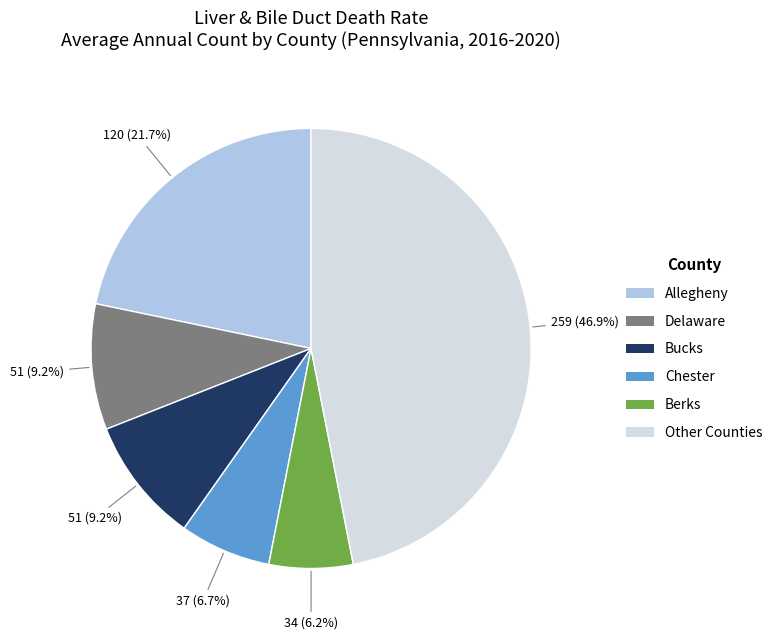

Which category has the biggest portion of the pie?

Other Counties